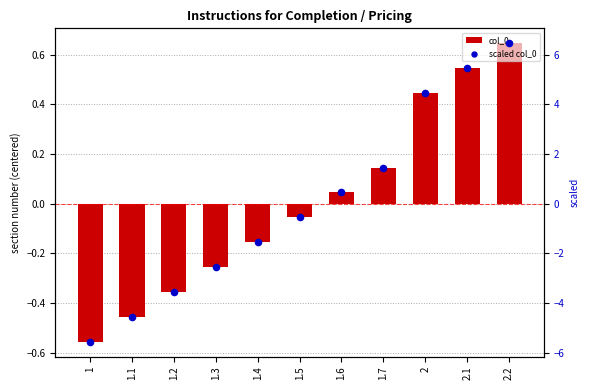

Which series contains the lowest Y value?

scaled col_0